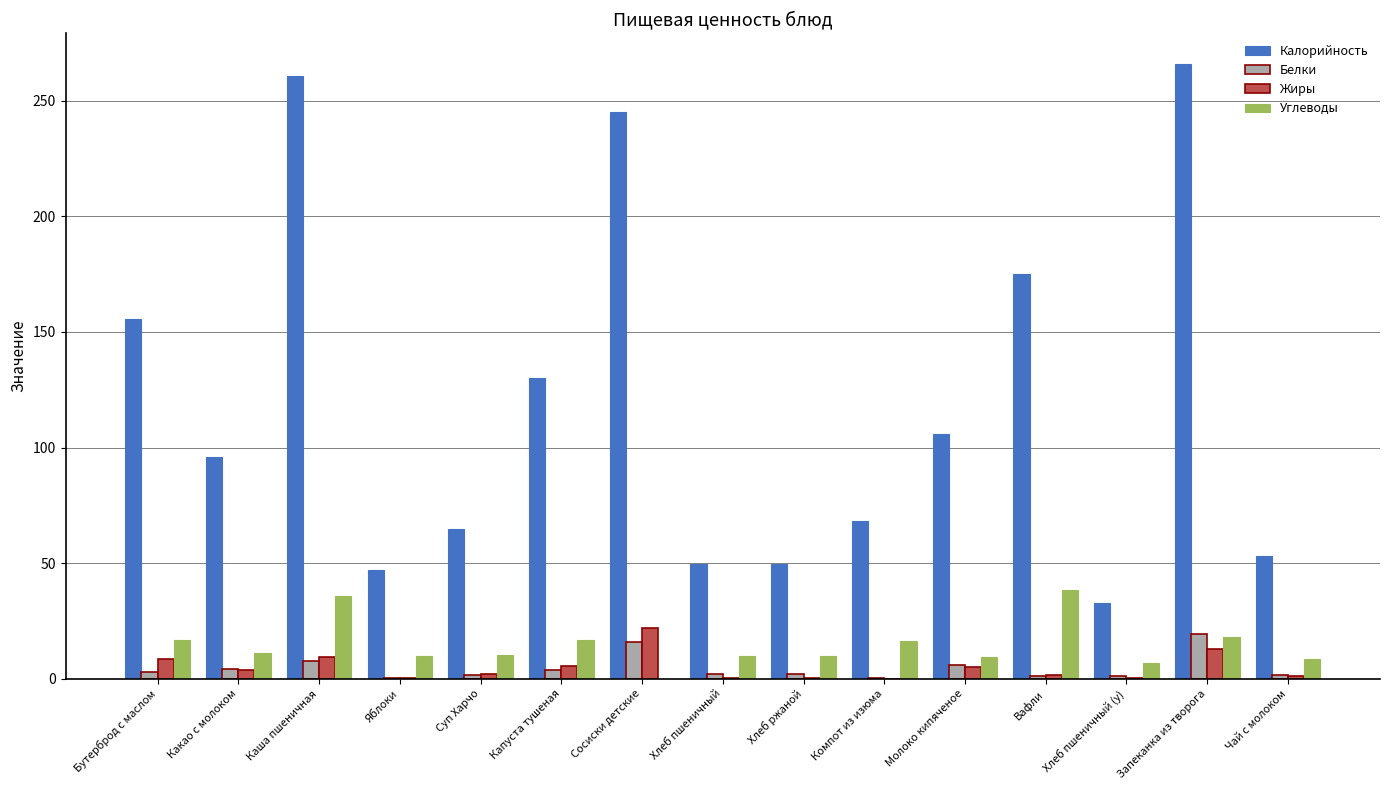

Is the value of Белки at Суп Харчо greater than the value of Углеводы at Хлеб пшеничный?

No